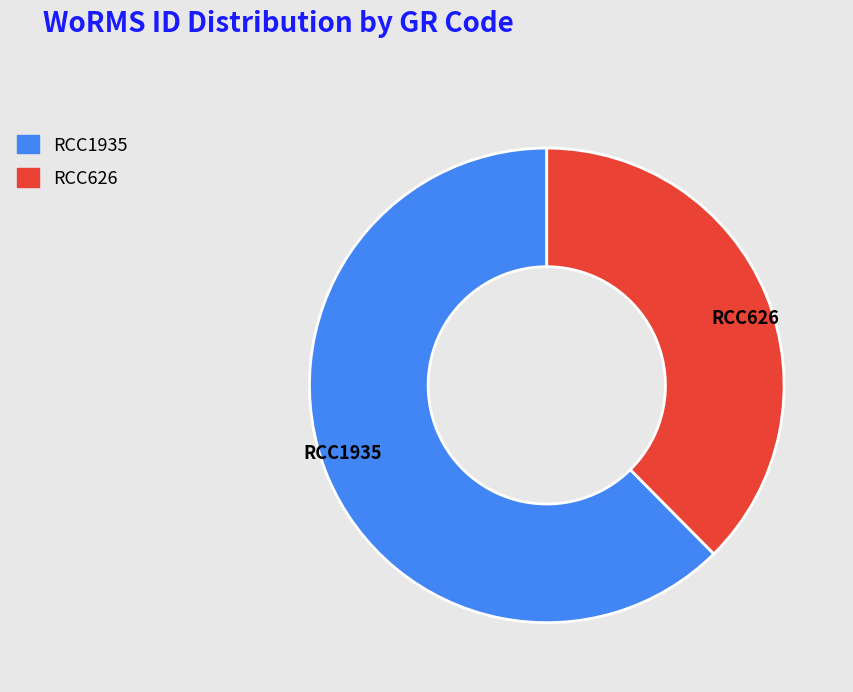

Do RCC1935 and RCC626 together represent more than half of the pie?

Yes